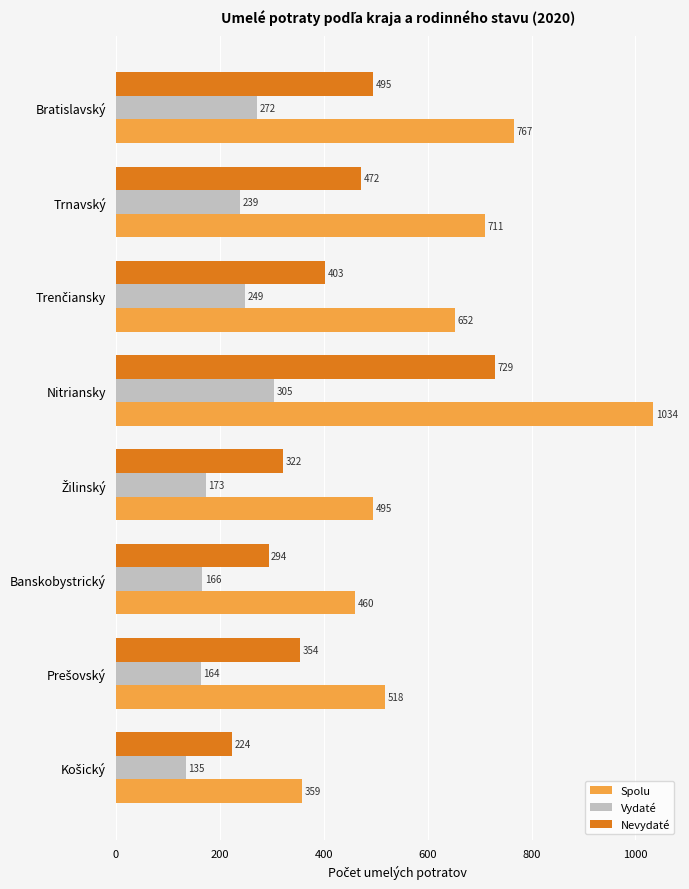

What is the maximum value shown in the chart?

1034